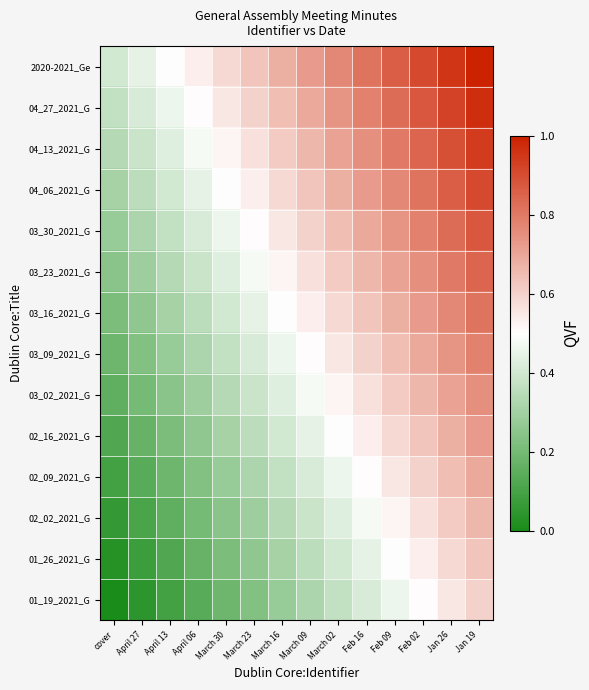

Count the number of categories in the chart.

14